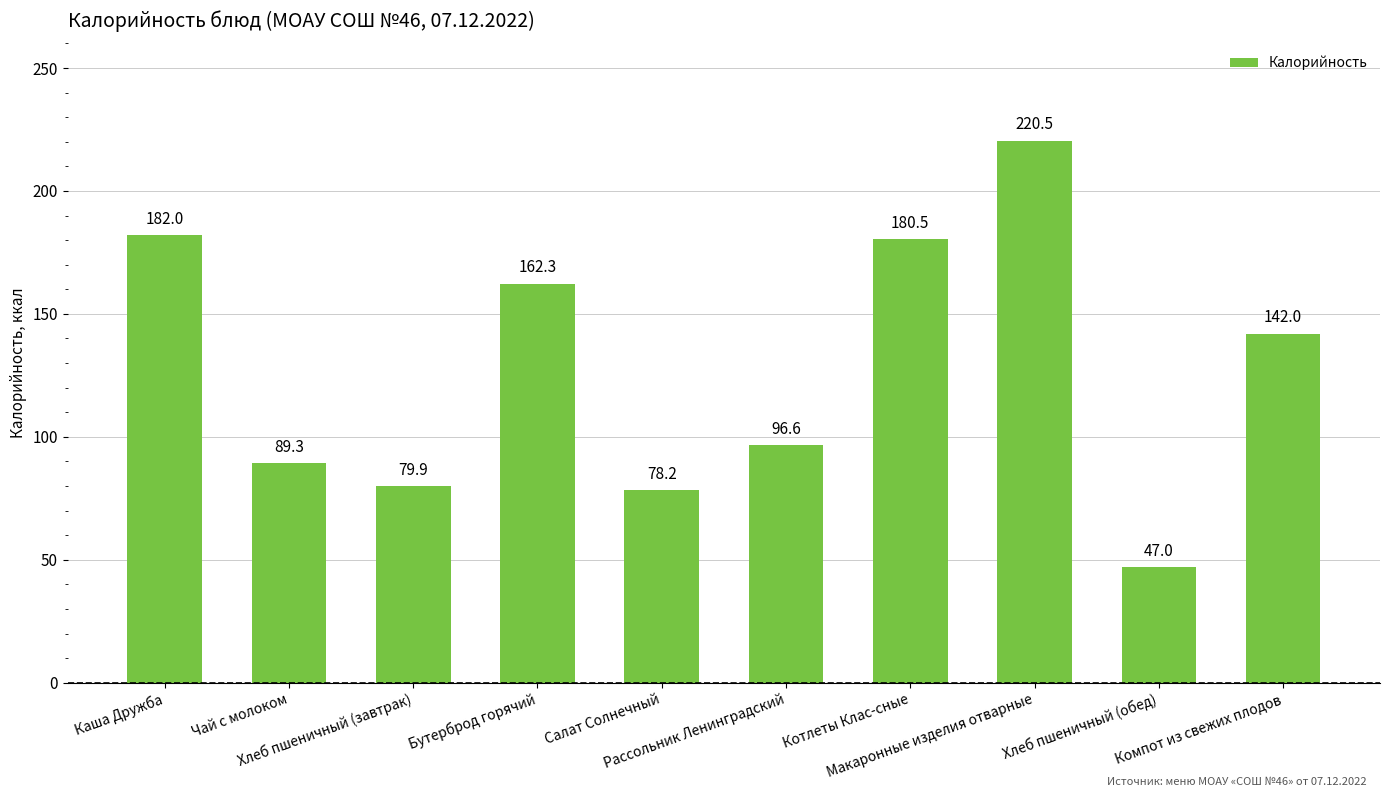

True or false: the data shows 301.3 at Макаронные изделия отварные.

False